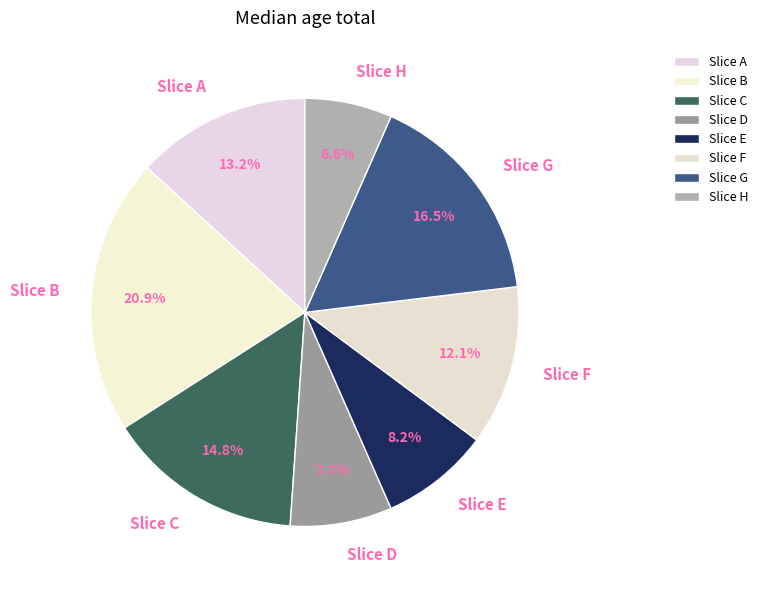

How many segments does this pie chart have?

8